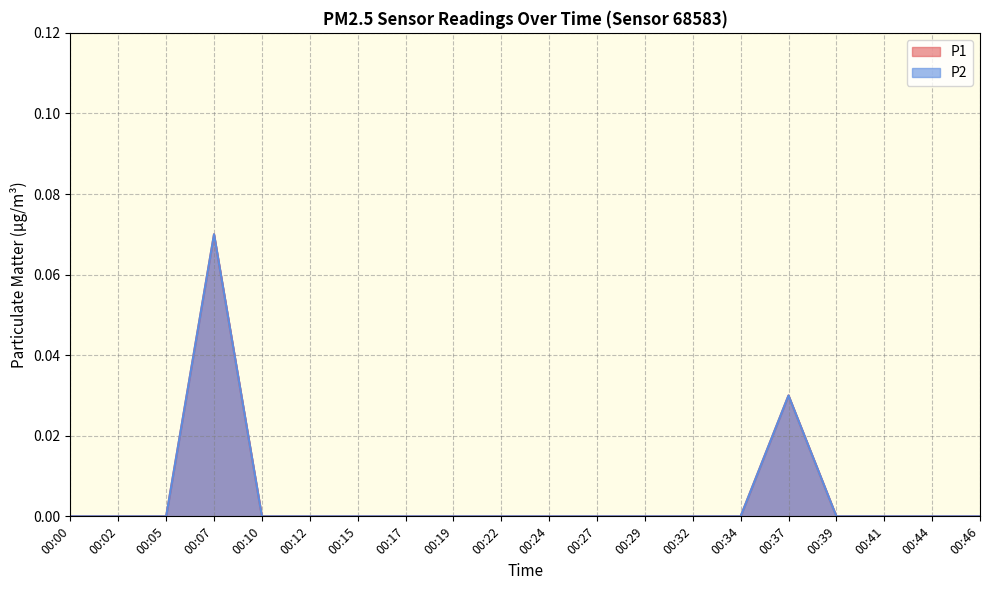

The value of P1 at 00:32 is 0.0. True or false?

True